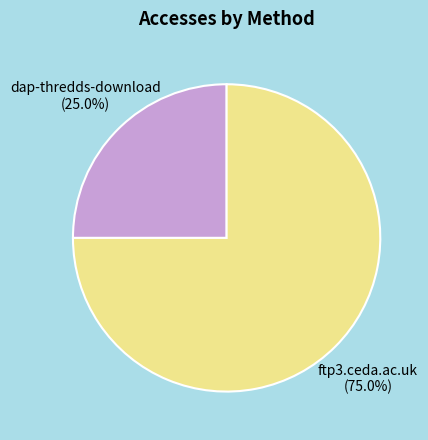

To the nearest percent, what is the difference between the dap-thredds-download and ftp3.ceda.ac.uk slice percentages?

50%